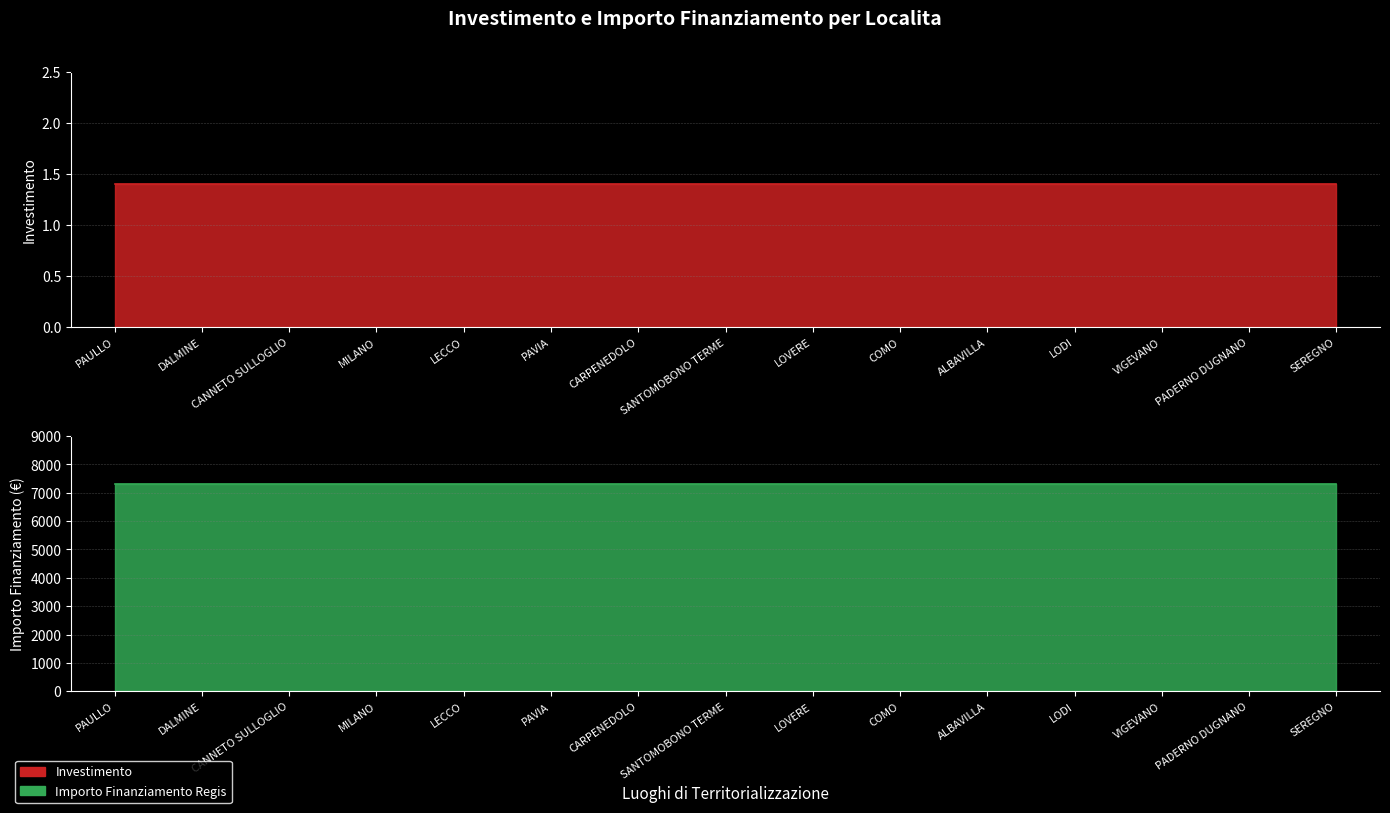

Between VIGEVANO and MILANO, which is larger?

VIGEVANO